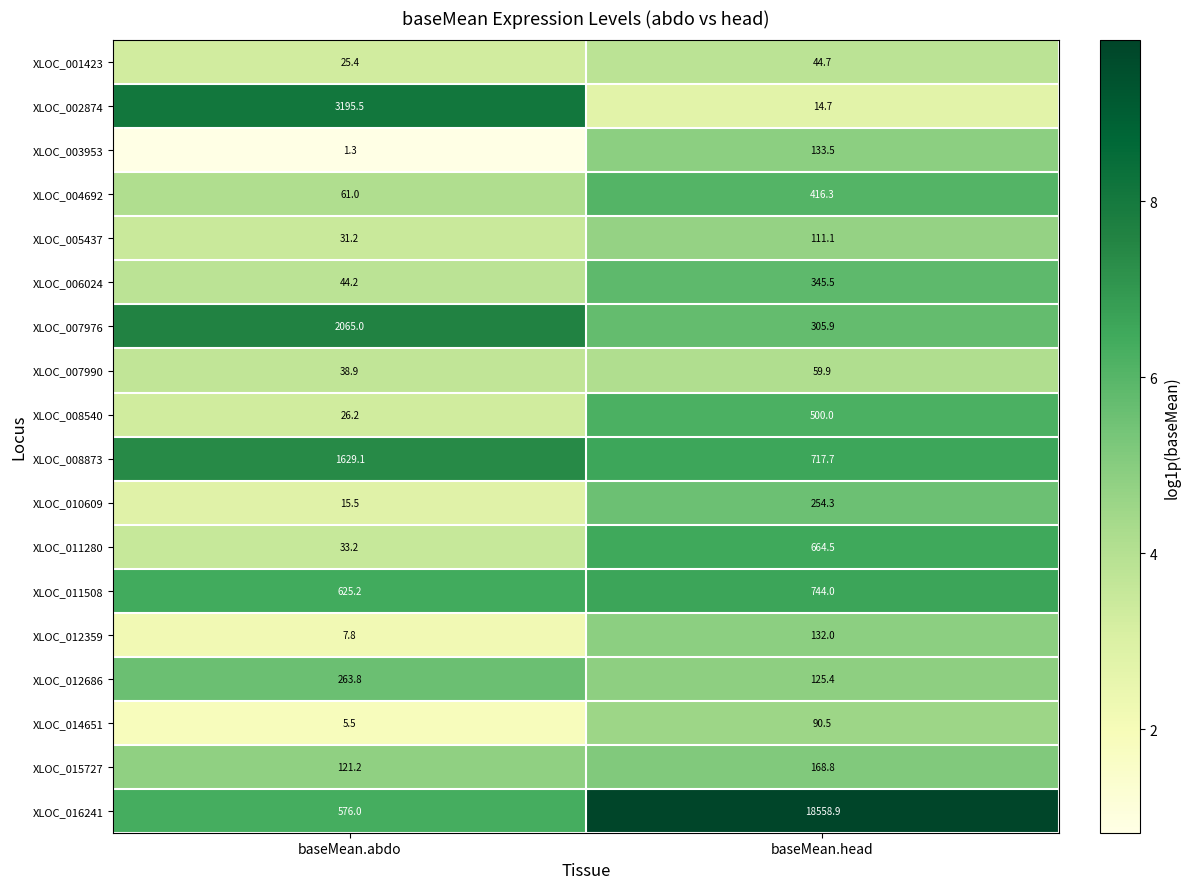

What is the total value across all series at baseMean.abdo?

8766.0